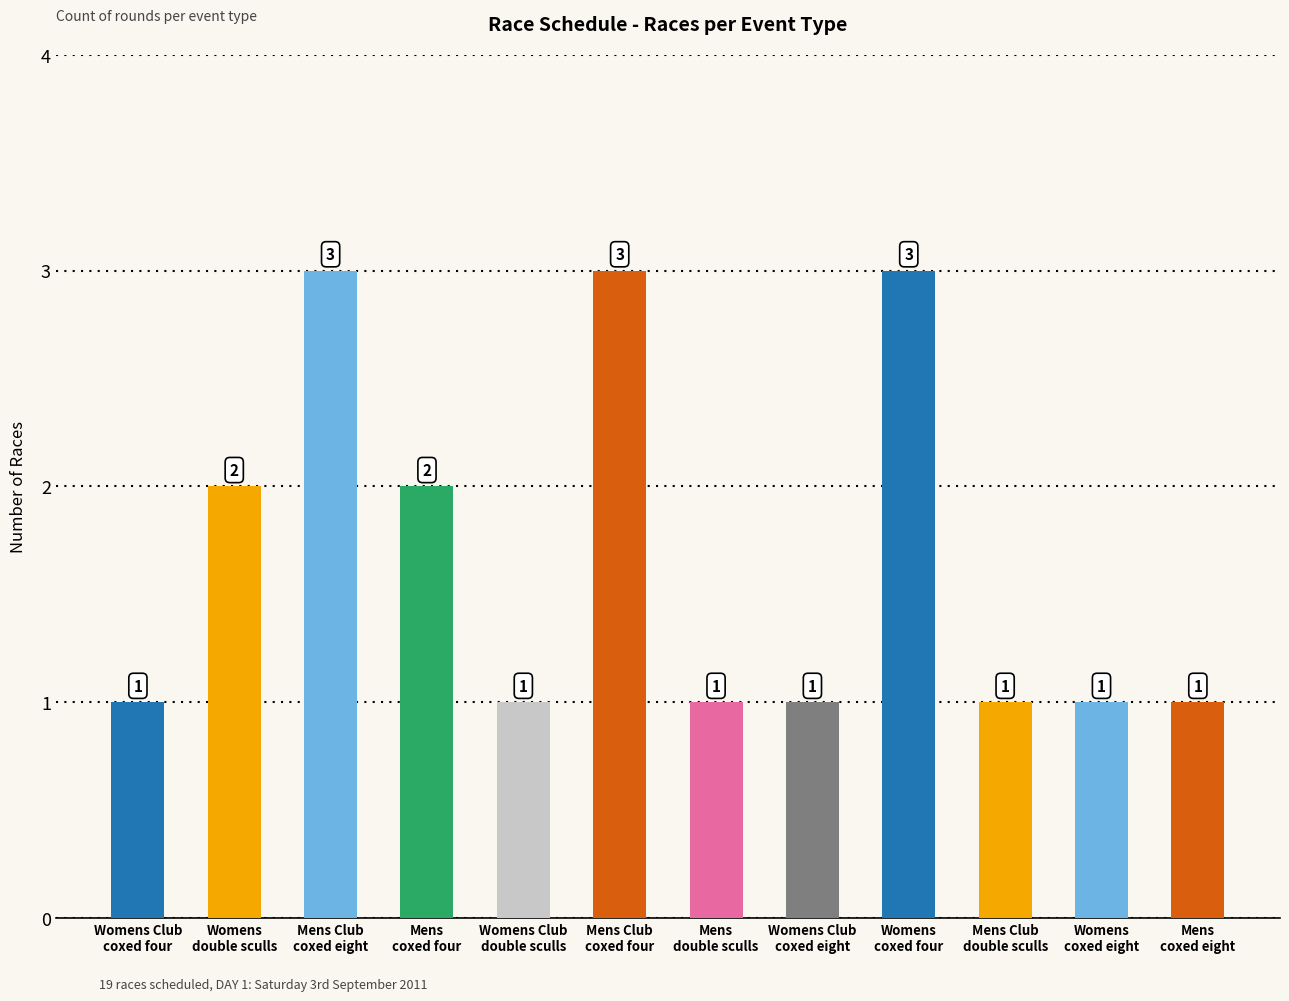

At which label is the value closest to 2?

Womens
double sculls